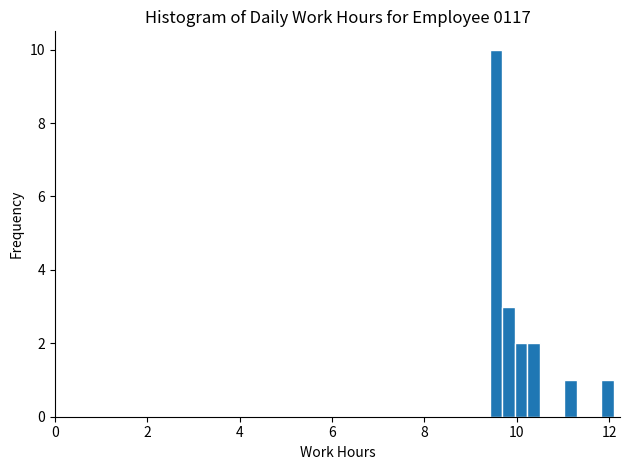

Read against the x-axis, roughly where is the centre of the tallest bar?

9.6